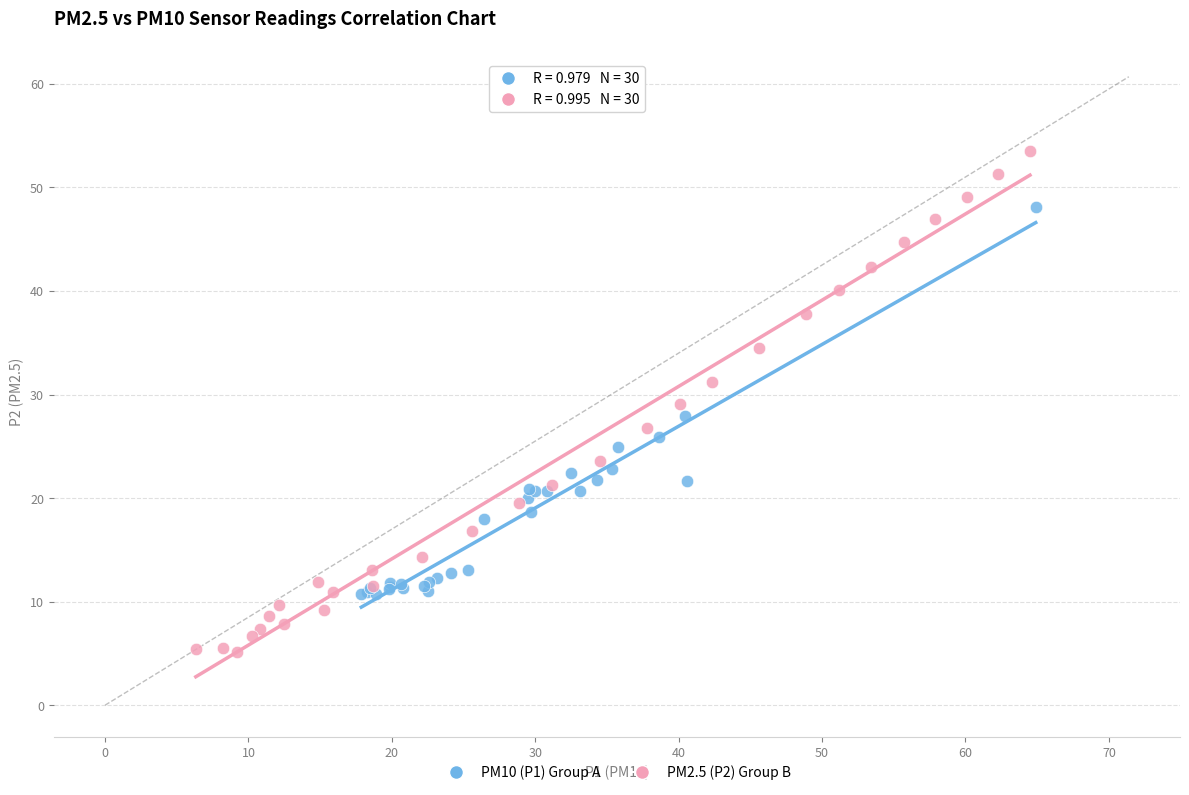

Which series has the largest Y range (max minus min)?

PM2.5 (P2) Group B